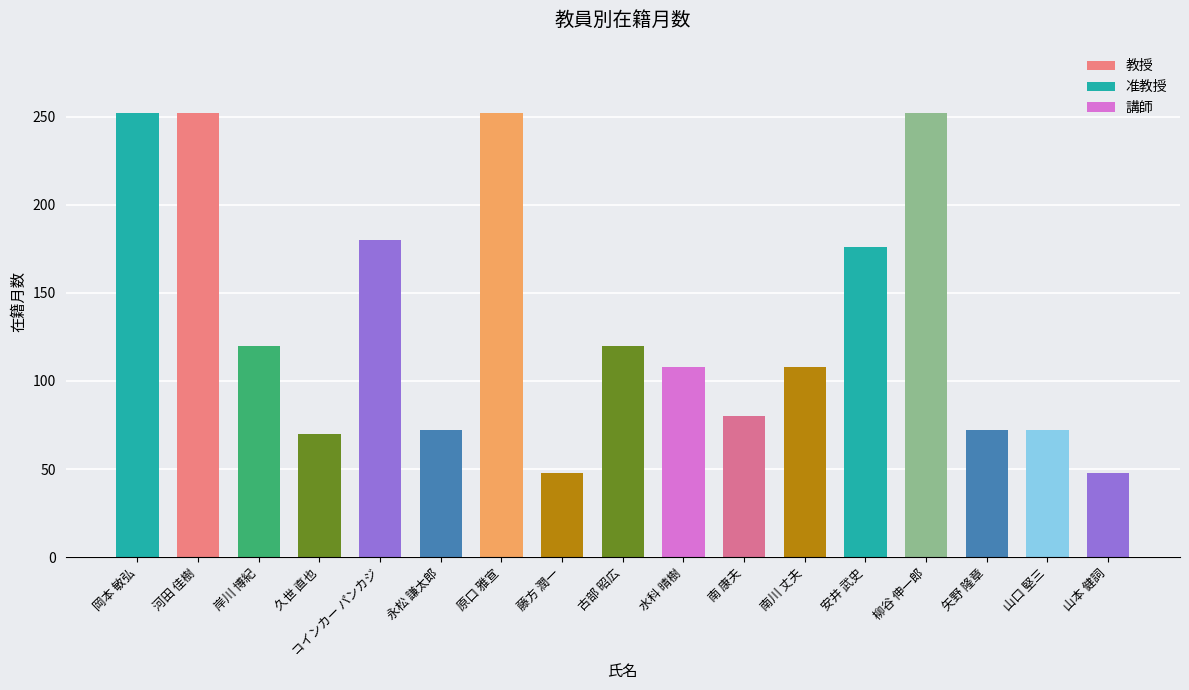

Which has a higher value, 原口 雅宣 or コインカー パンカジ?

原口 雅宣